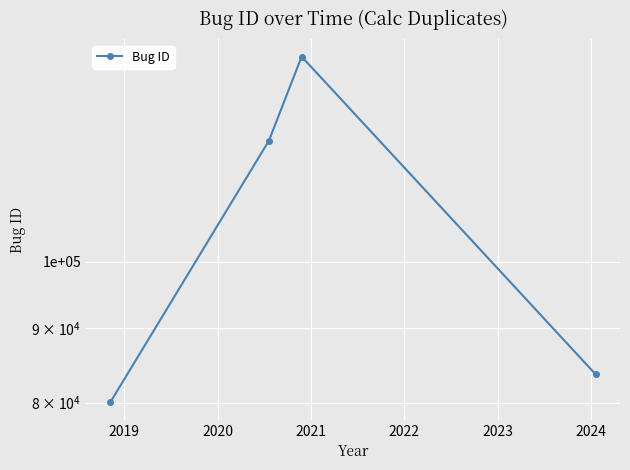

What is the greatest value displayed?

138469